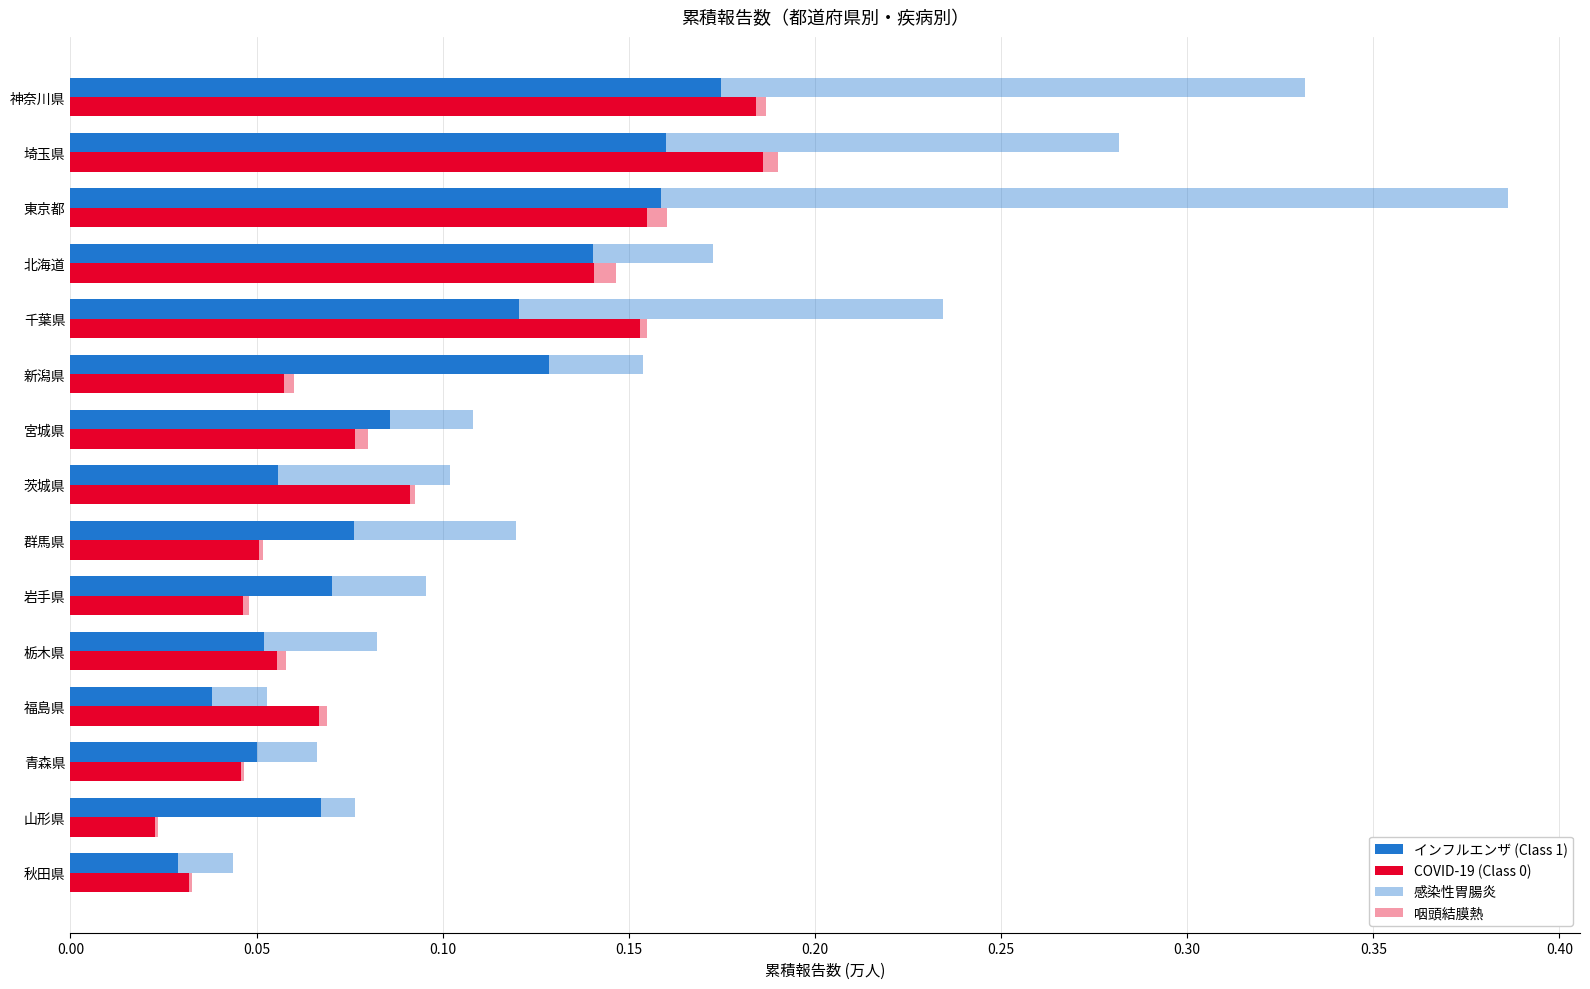

Is it true that 感染性胃腸炎 equals 0.0 at 宮城県?

True